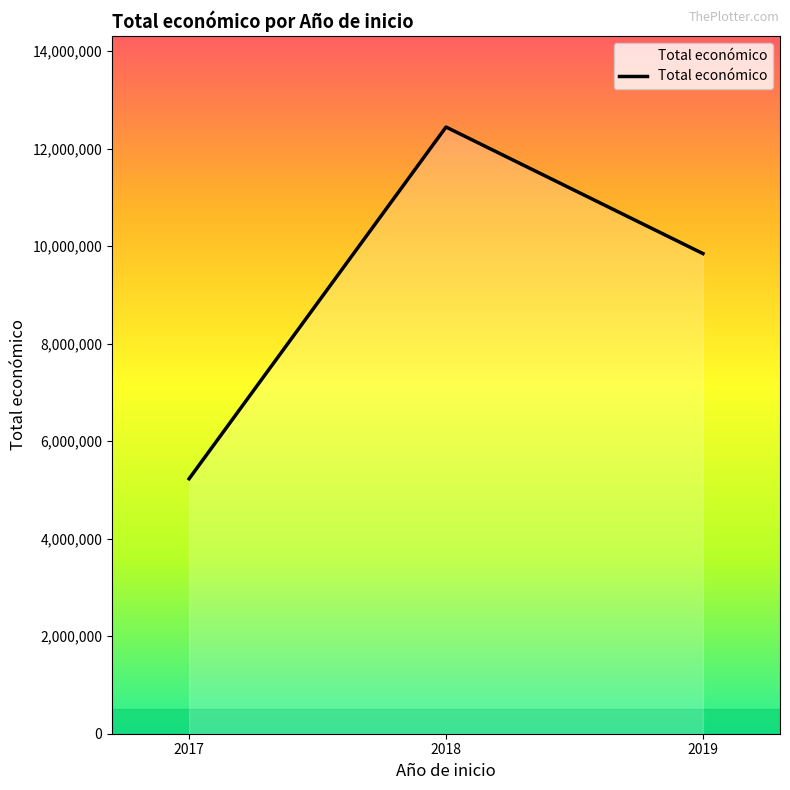

Does the chart have visible grid lines?

No